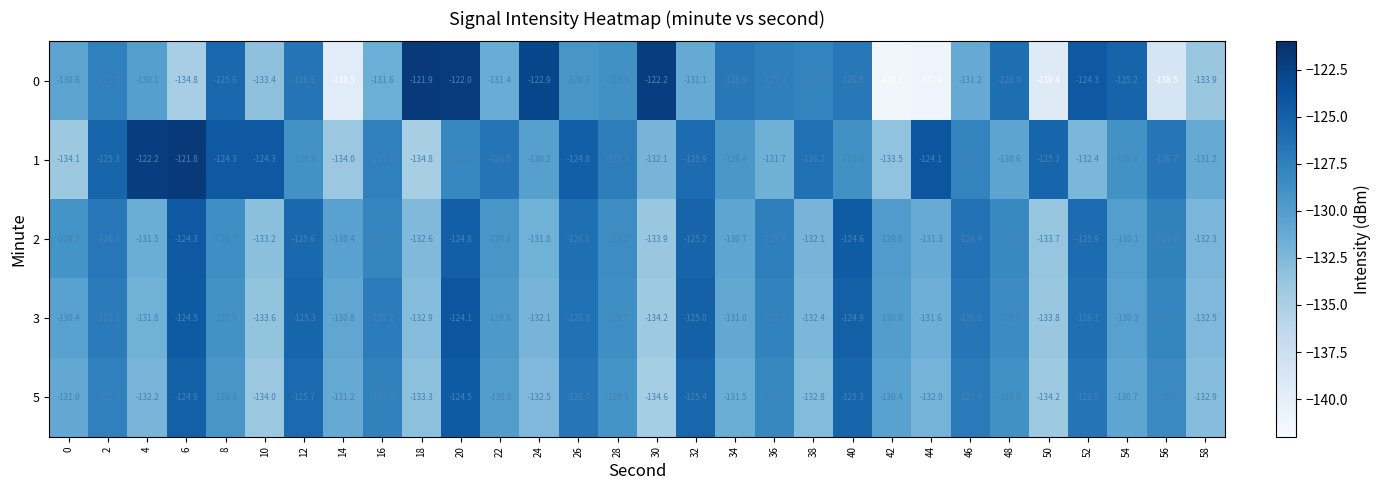

Which series has the largest range (max minus min)?

0